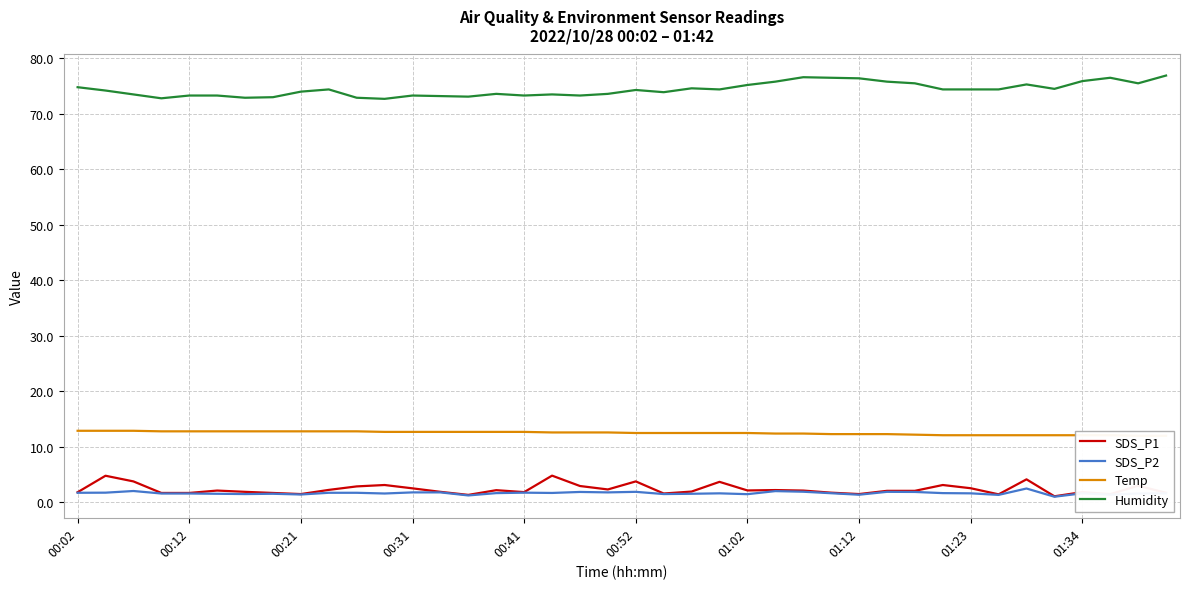

Is it true that SDS_P1 equals 2.9 at 10?

True